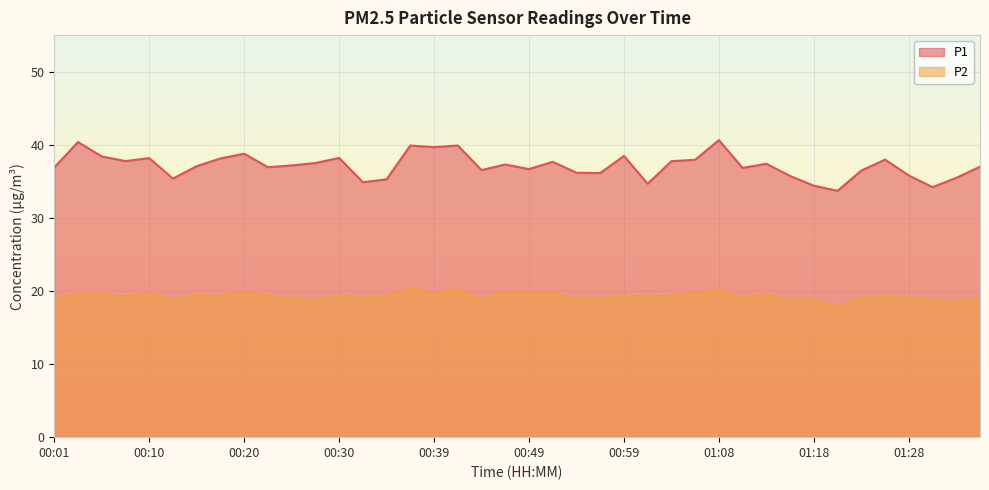

What is the total value across all series at 00:25?

56.0